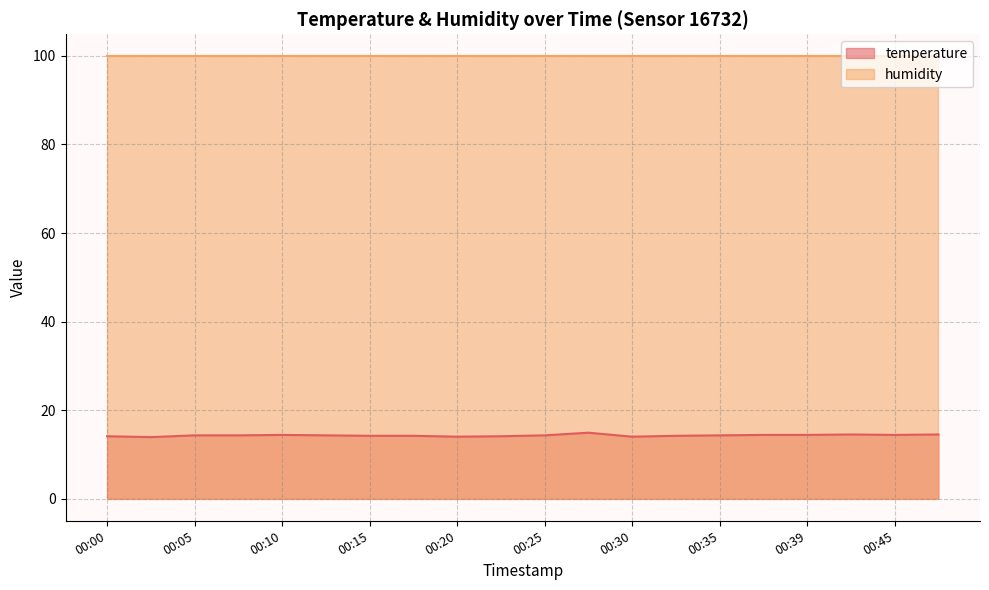

List the labels in order of value, smallest first.

00:03, 00:20, 00:30, 00:00, 00:22, 00:15, 00:17, 00:32, 00:05, 00:08, 00:12, 00:25, 00:35, 00:10, 00:37, 00:39, 00:45, 00:42, 00:47, 00:27